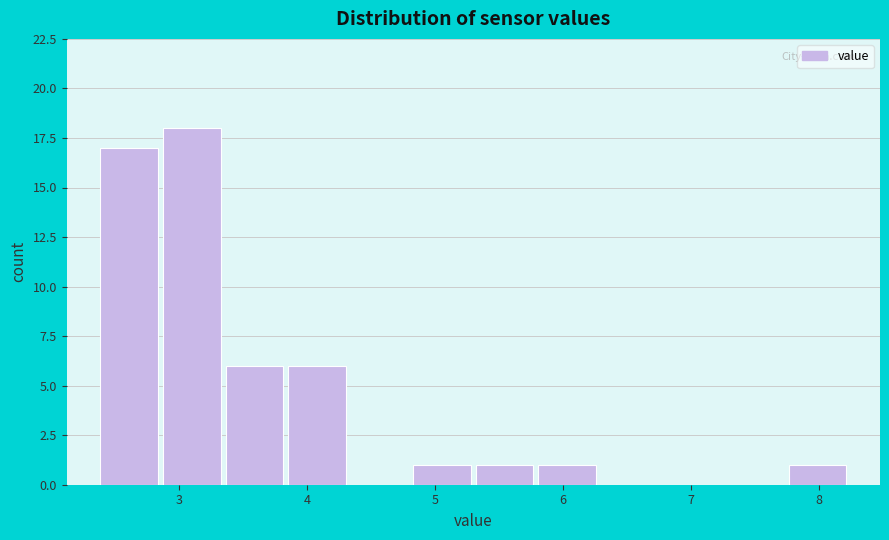

What is the height of the bar covering 3.3 to 3.8 on the x-axis? Neither the bar edges nor the heights are printed on the chart, so give them approximately, as read against the axes.

6